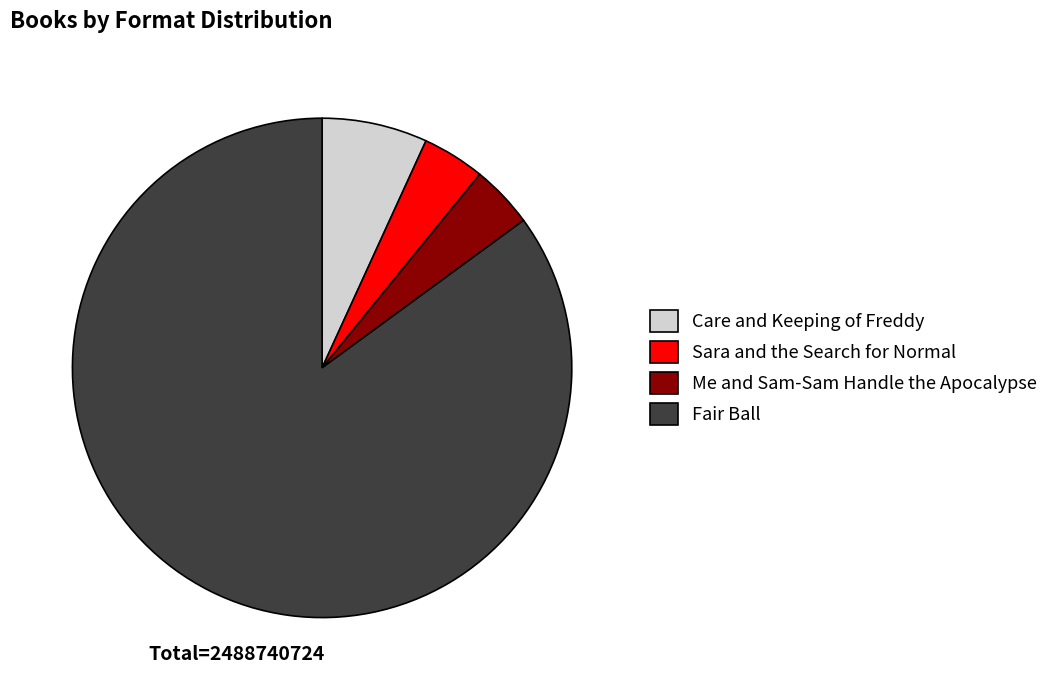

Is it true that Fair Ball is 85% of the pie?

True